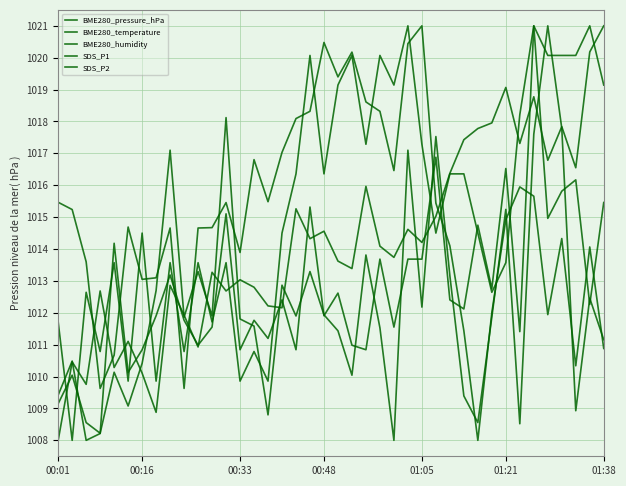

Which series has the largest total across all categories?

BME280_temperature